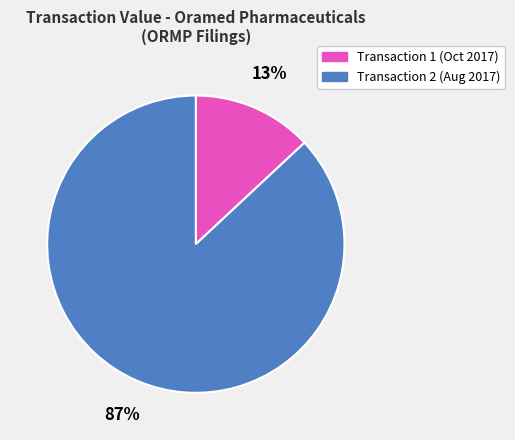

To the nearest percent, what is the difference between the largest and smallest slice percentages?

74%